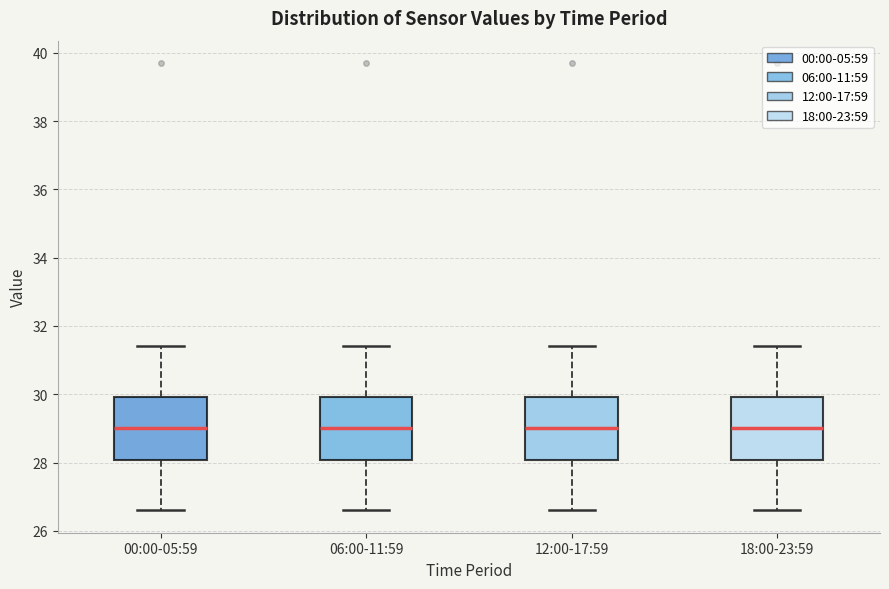

Reading left to right, read every box against the y-axis: the position of its median line, the range the box covers, and the ends of its whiskers. The values are not printed on the chart, so give them approximately, as read against the axis.

00:00-05:59: median 29.0, box 28.0 to 30.0, whiskers 26.6 to 31.4
06:00-11:59: median 29.0, box 28.0 to 30.0, whiskers 26.6 to 31.4
12:00-17:59: median 29.0, box 28.0 to 30.0, whiskers 26.6 to 31.4
18:00-23:59: median 29.0, box 28.0 to 30.0, whiskers 26.6 to 31.4